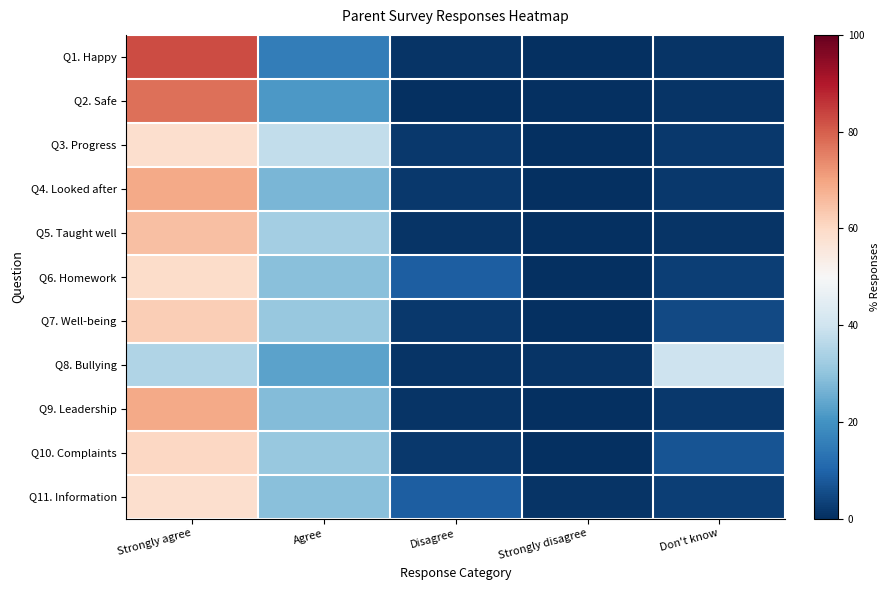

Which category has the highest value across all series?

Strongly agree